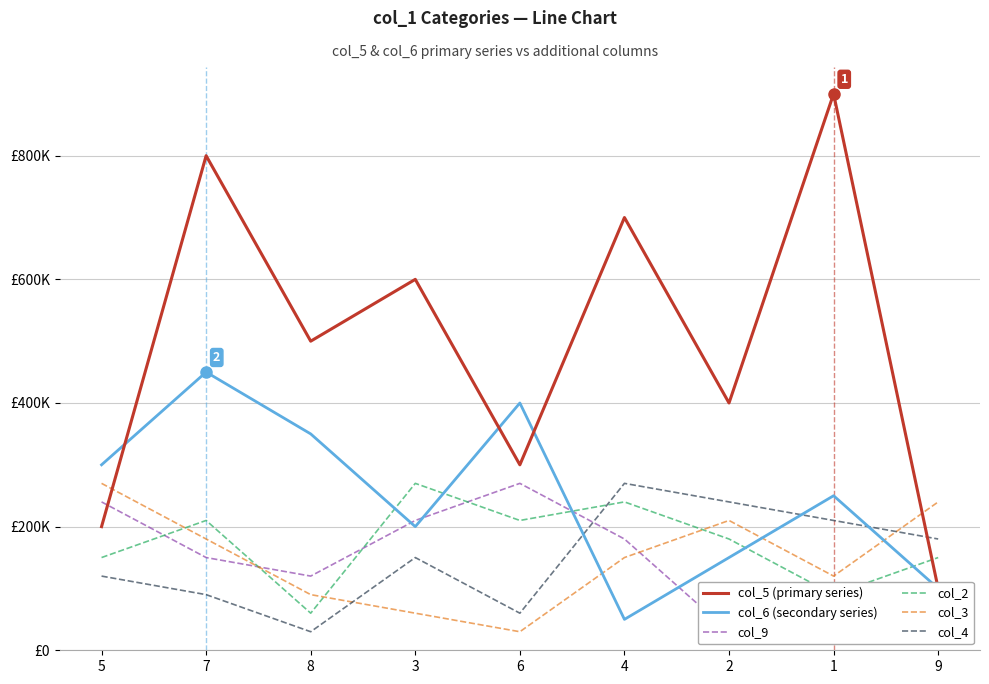

Which label corresponds to the smallest value in the chart?

2